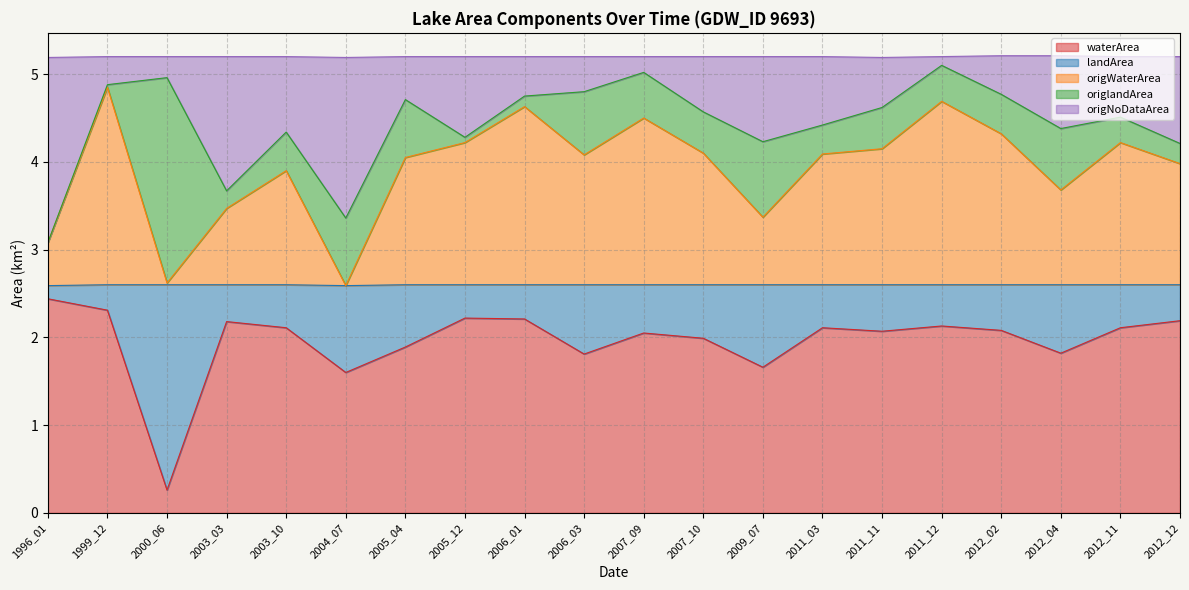

What is the total value across all series at 1996_01?

5.2